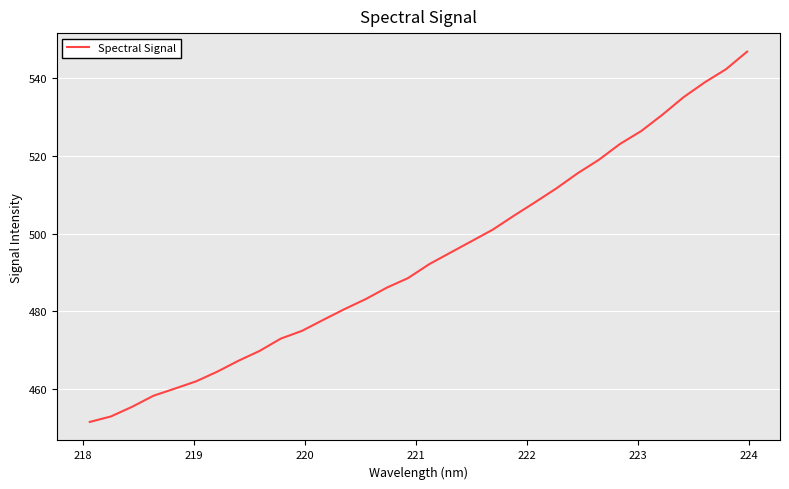

Does the chart have visible grid lines?

Yes